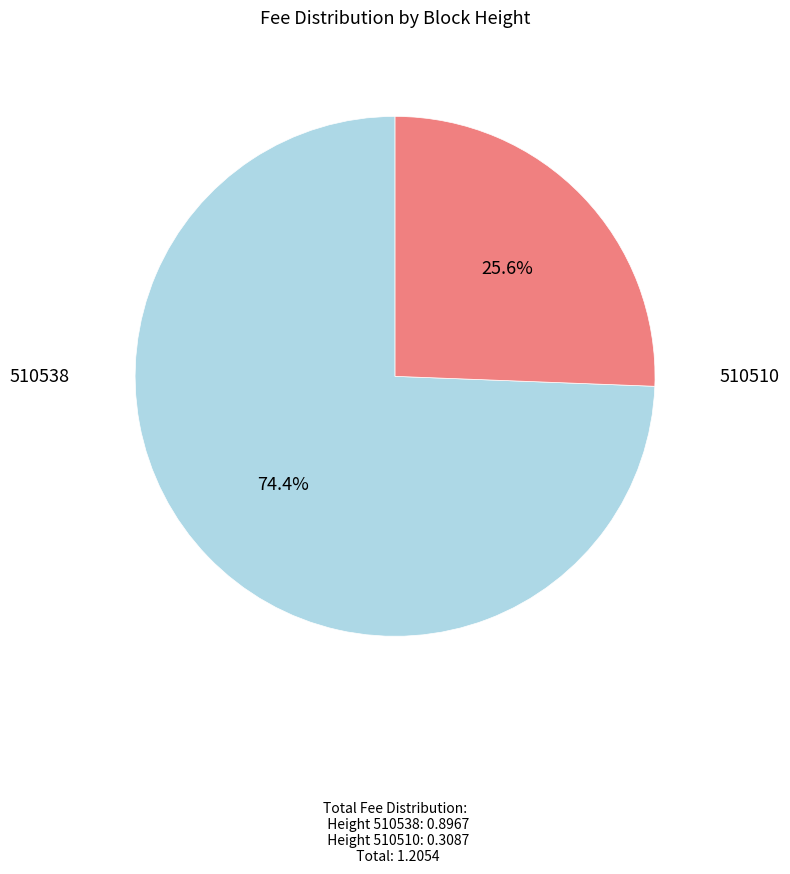

Is there a majority slice in this chart?

Yes